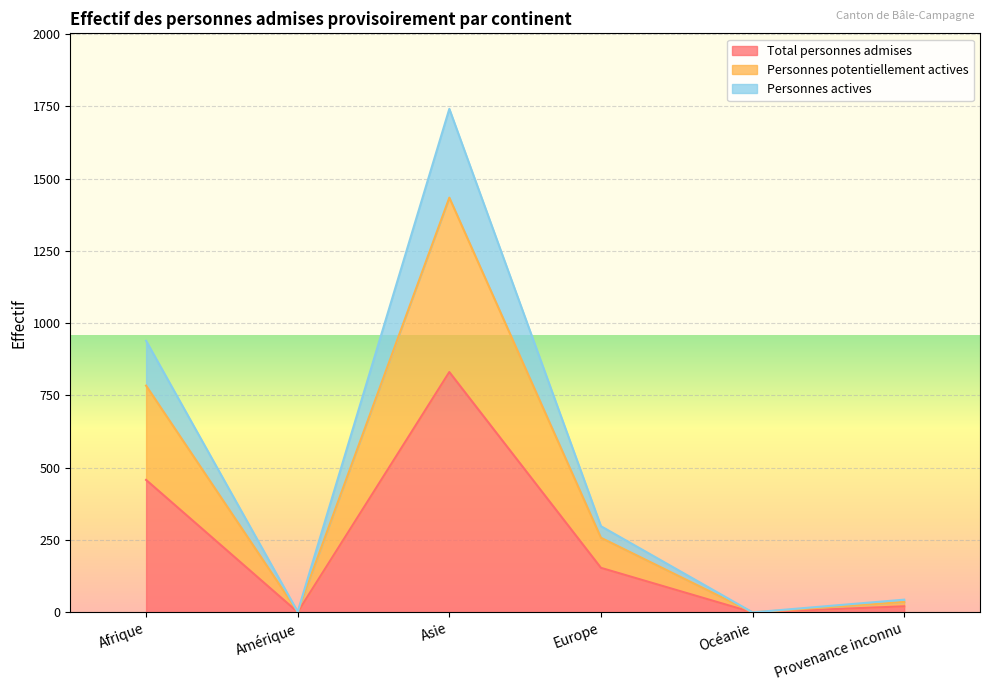

Is the value of Total personnes admises at Europe greater than the value of Personnes actives at Provenance inconnu?

Yes